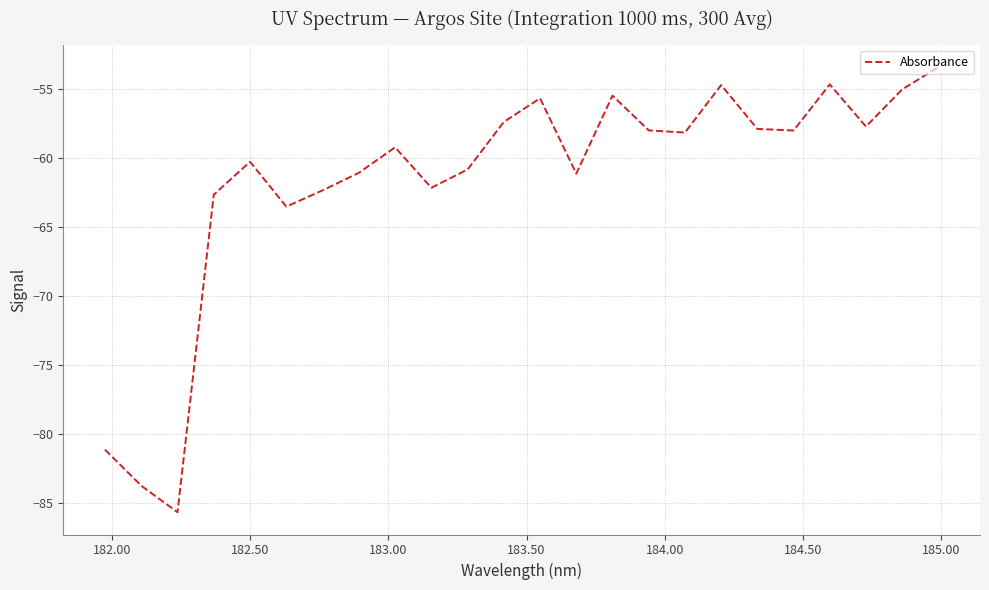

What is the difference between the maximum and minimum values?

32.2